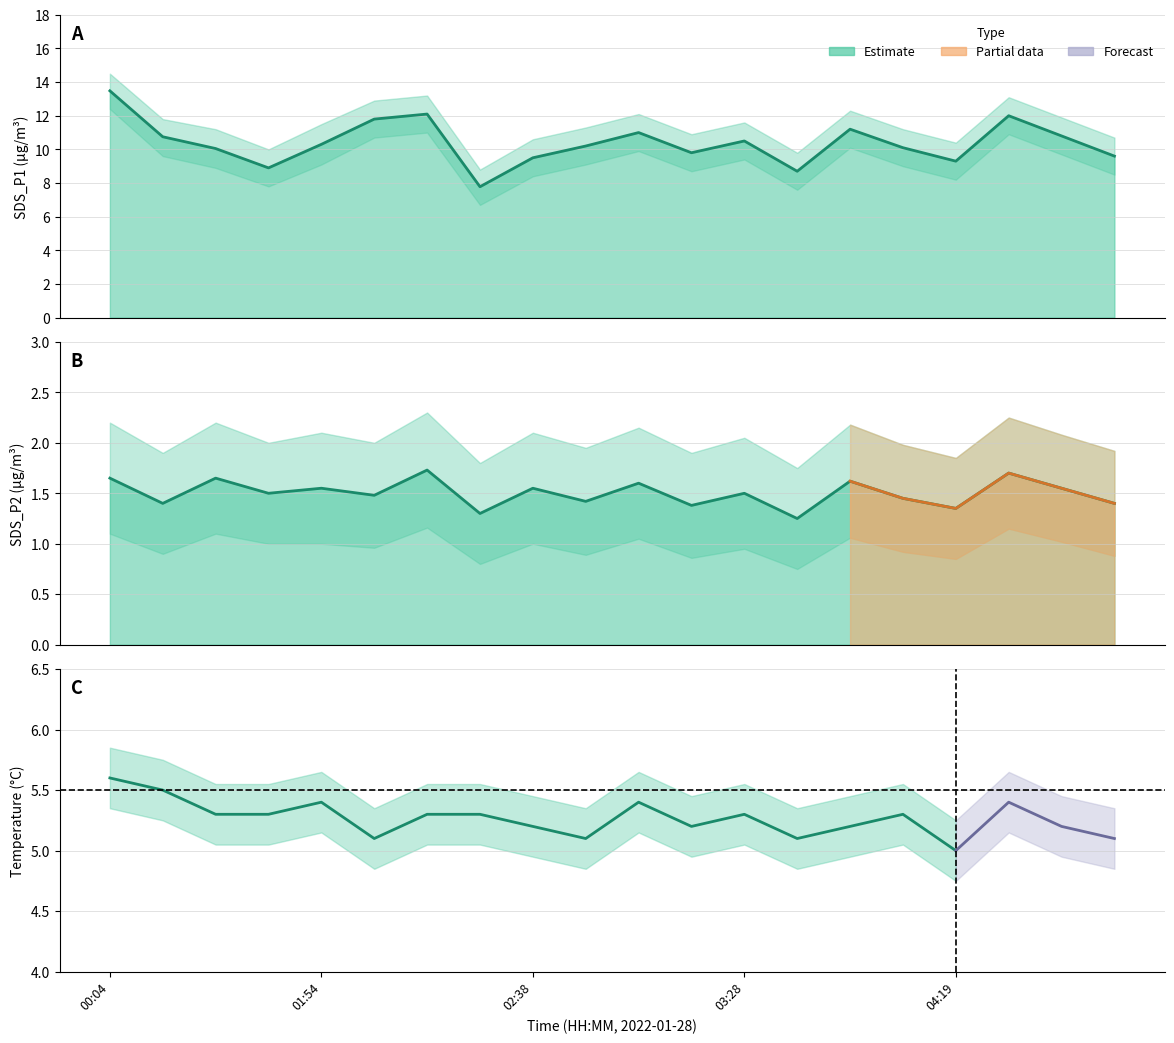

What position from the right is 02:51?

11